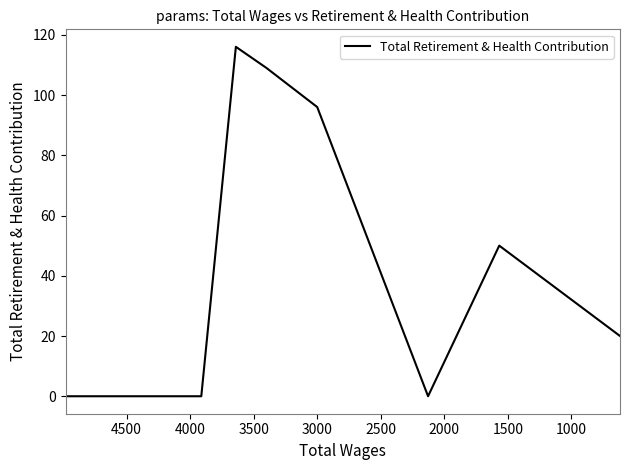

True or false: the data shows 33 at 4000.

False